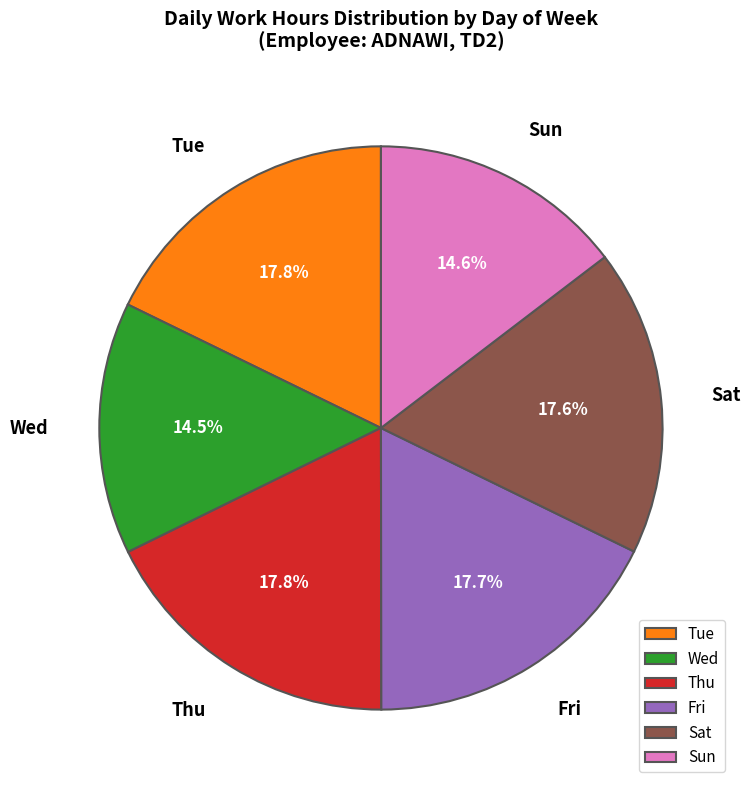

Is there a majority slice in this chart?

No